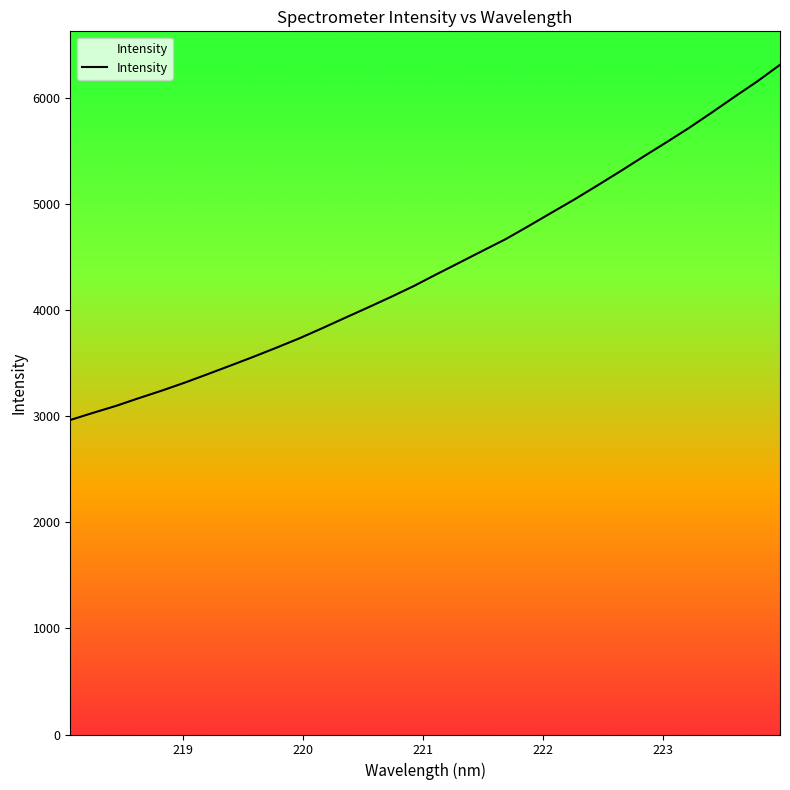

What is the smallest value displayed?

2966.0